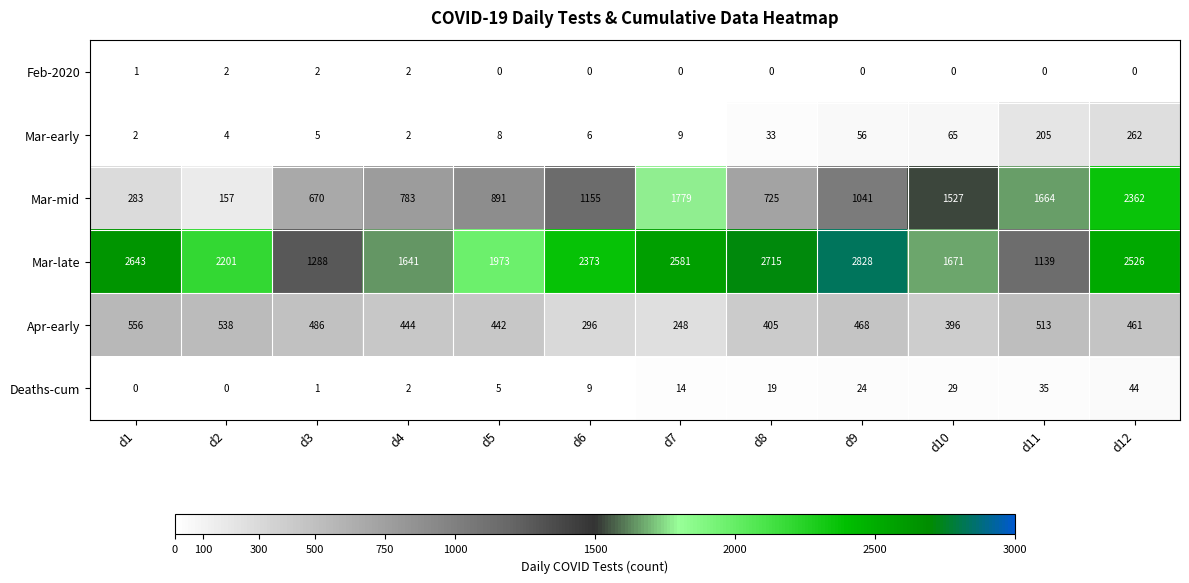

True or false: Mar-early has a value of 3 at d1.

False